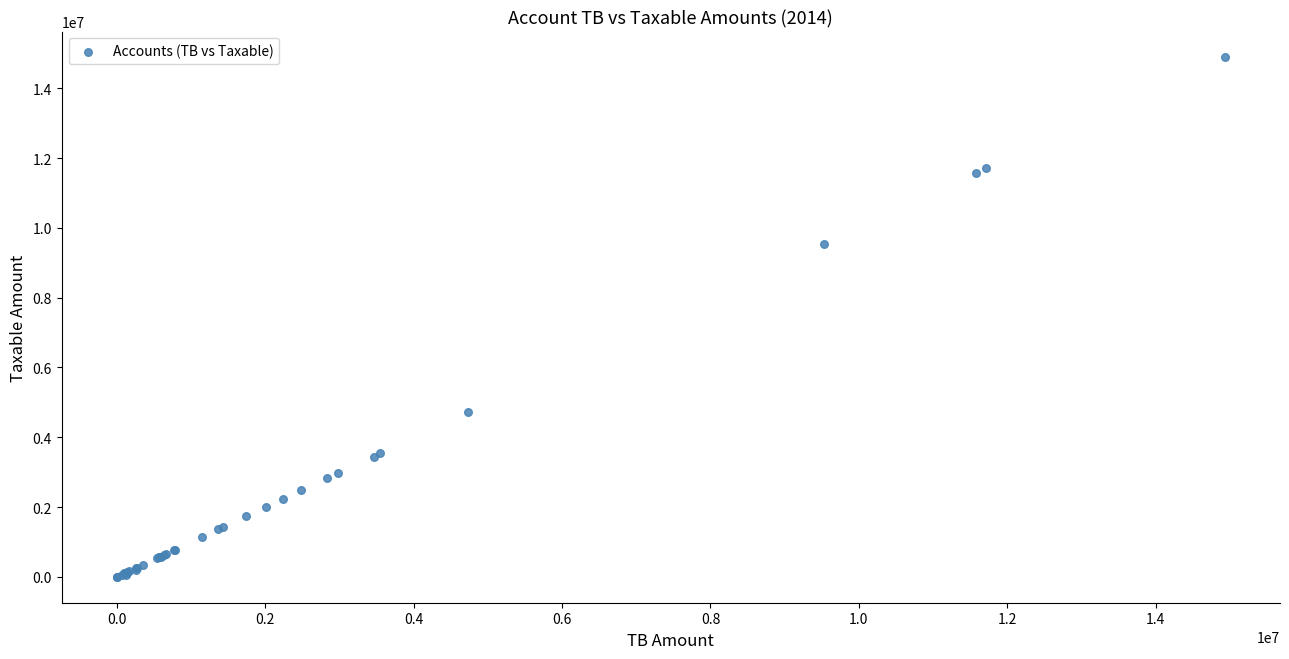

What Y value in the scatter plot is closest to 7443929?

9536057.6